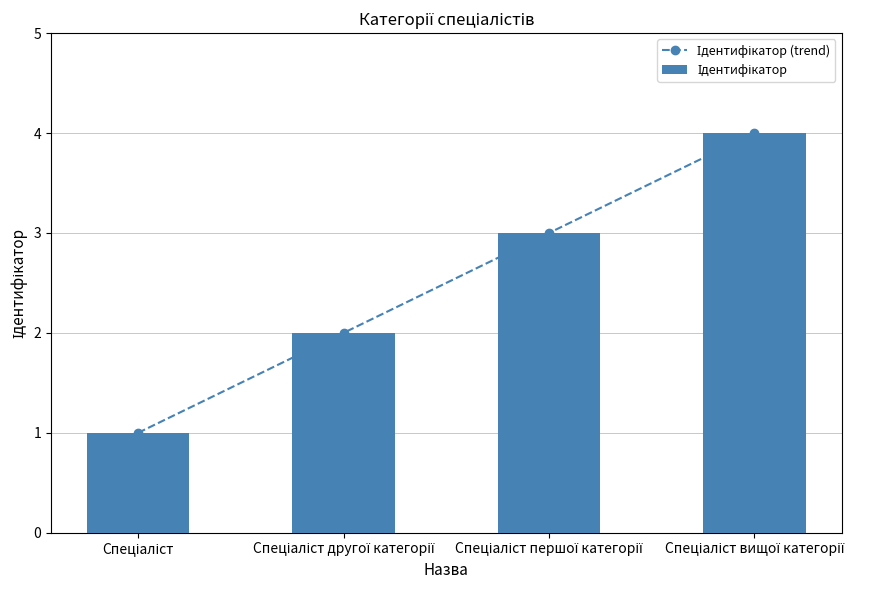

Reading left to right, transcribe all the data shown in this chart.

Ідентифікатор (trend): Спеціаліст=1	Спеціаліст другої категорії=2	Спеціаліст першої категорії=3	Спеціаліст вищої категорії=4
Ідентифікатор: Спеціаліст=1	Спеціаліст другої категорії=2	Спеціаліст першої категорії=3	Спеціаліст вищої категорії=4